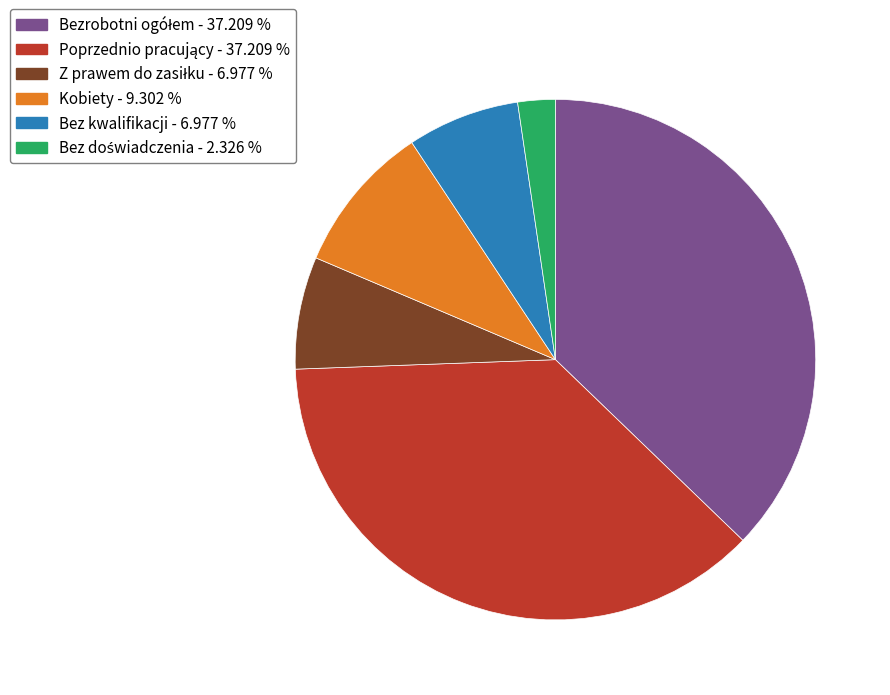

Does any single category account for the majority?

No